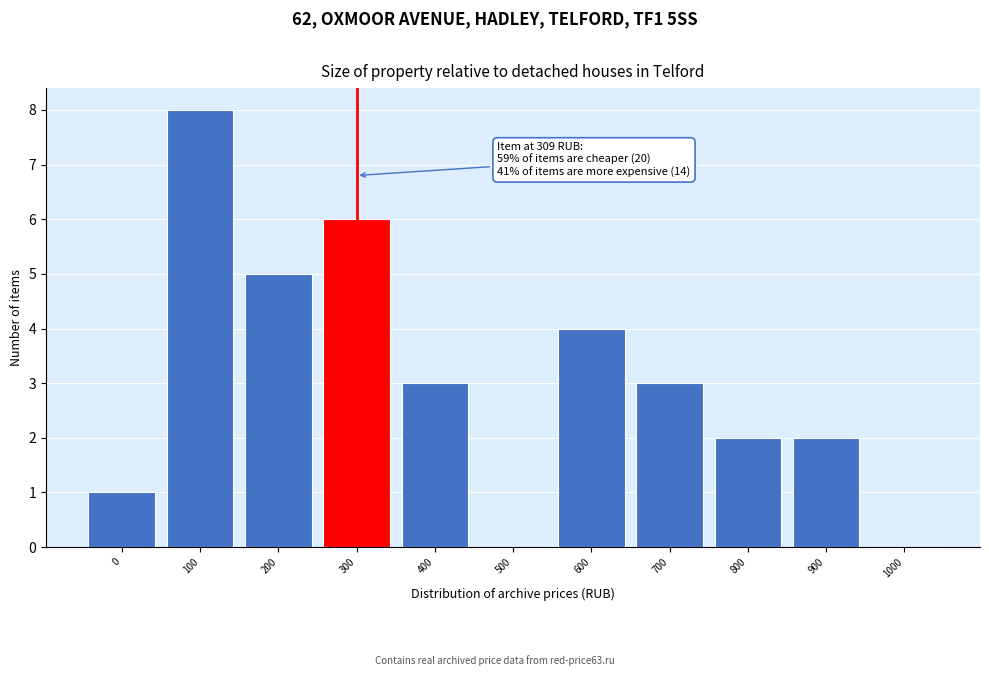

Reading left to right, list all the values displayed in this chart.

0=1	100=8	200=5	300=6	400=3	500=0	600=4	700=3	800=2	900=2	1000=0